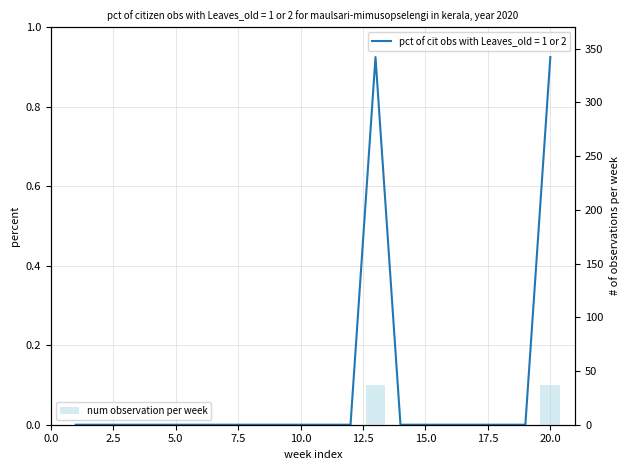

Count the number of values greater than 0.

2